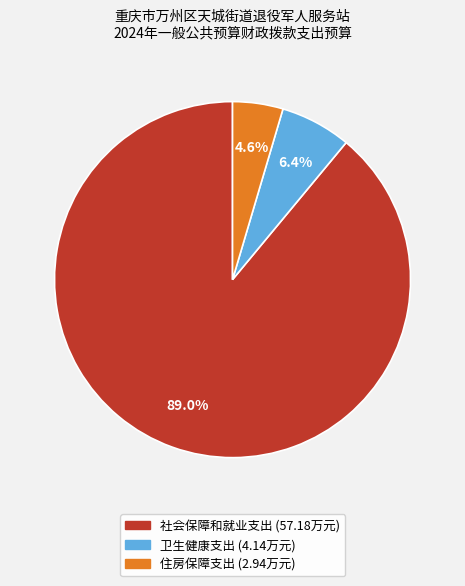

To the nearest percent, what percentage of the pie is 卫生健康支出?

6%